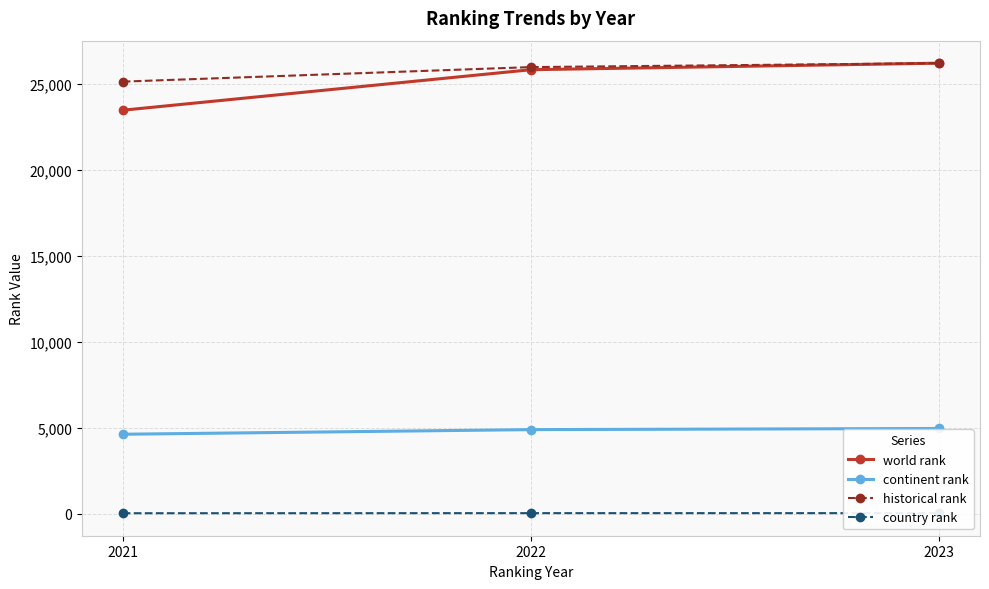

True or false: world rank has a value of 16755.0 at 2023.

False